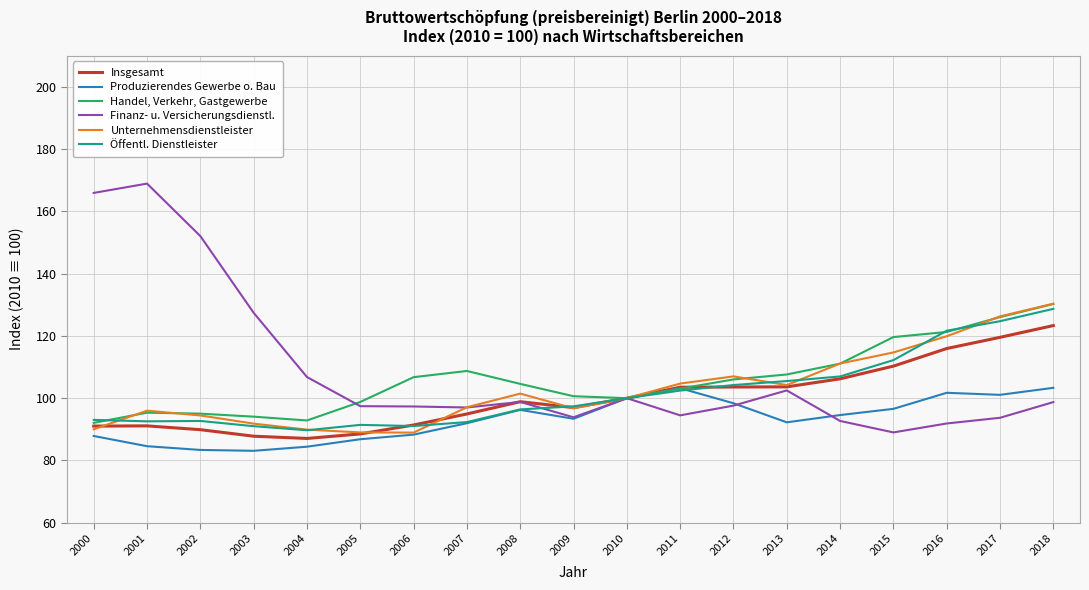

What is the minimum value for Produzierendes Gewerbe o. Bau?

83.1